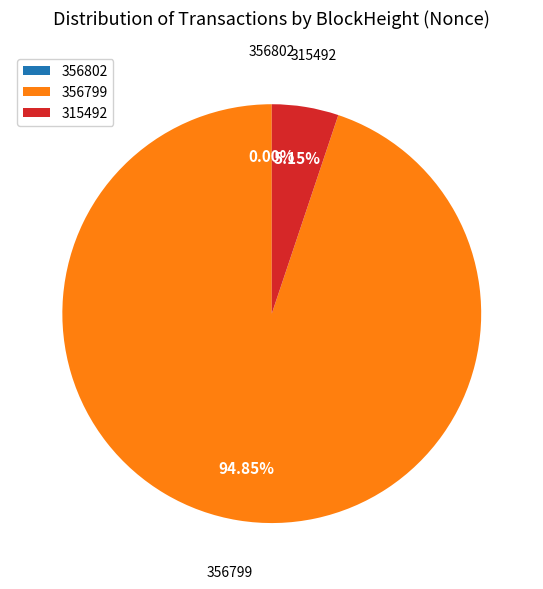

Is there a majority slice in this chart?

Yes